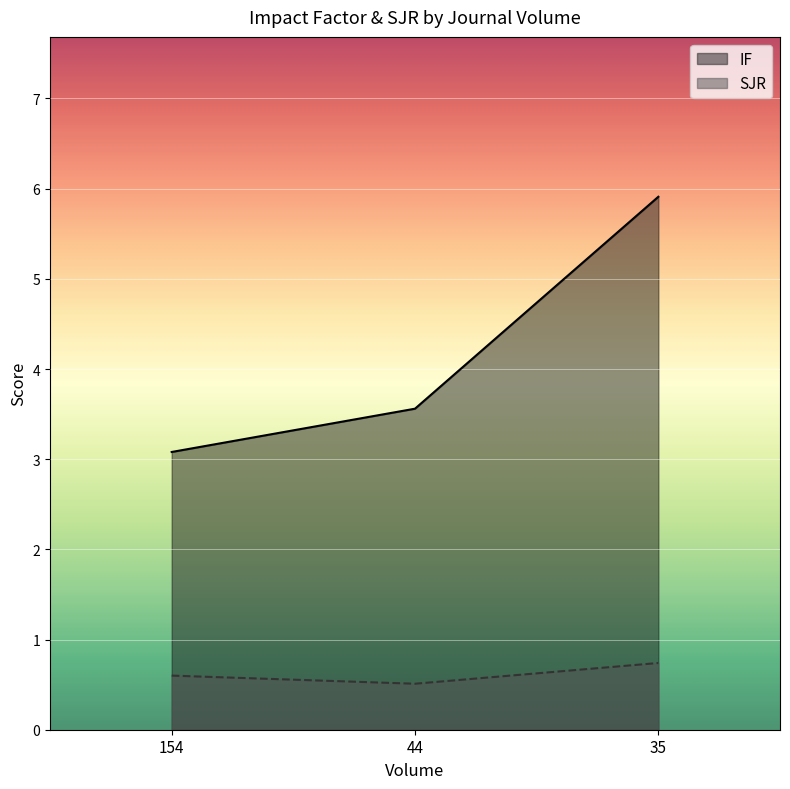

At which label is IF closest to 4?

44